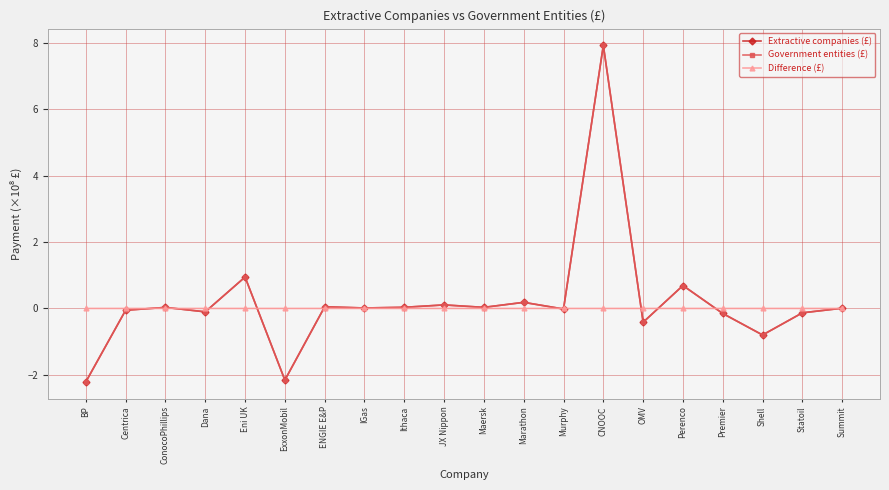

True or false: Government entities (£) has more than 1 interior local peaks.

True